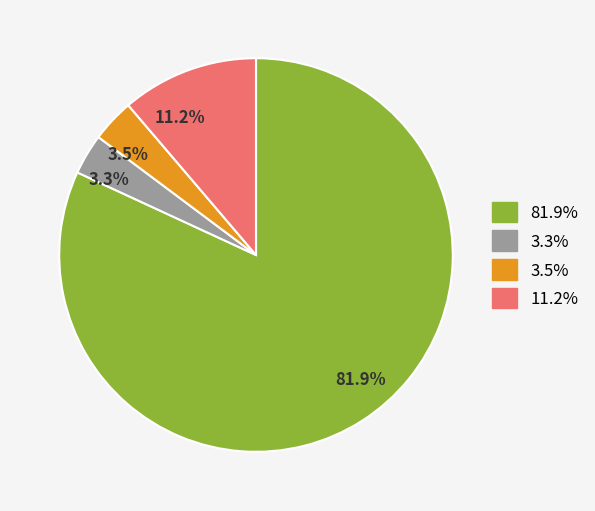

What portion of the pie excludes 11.2%?

88.8%